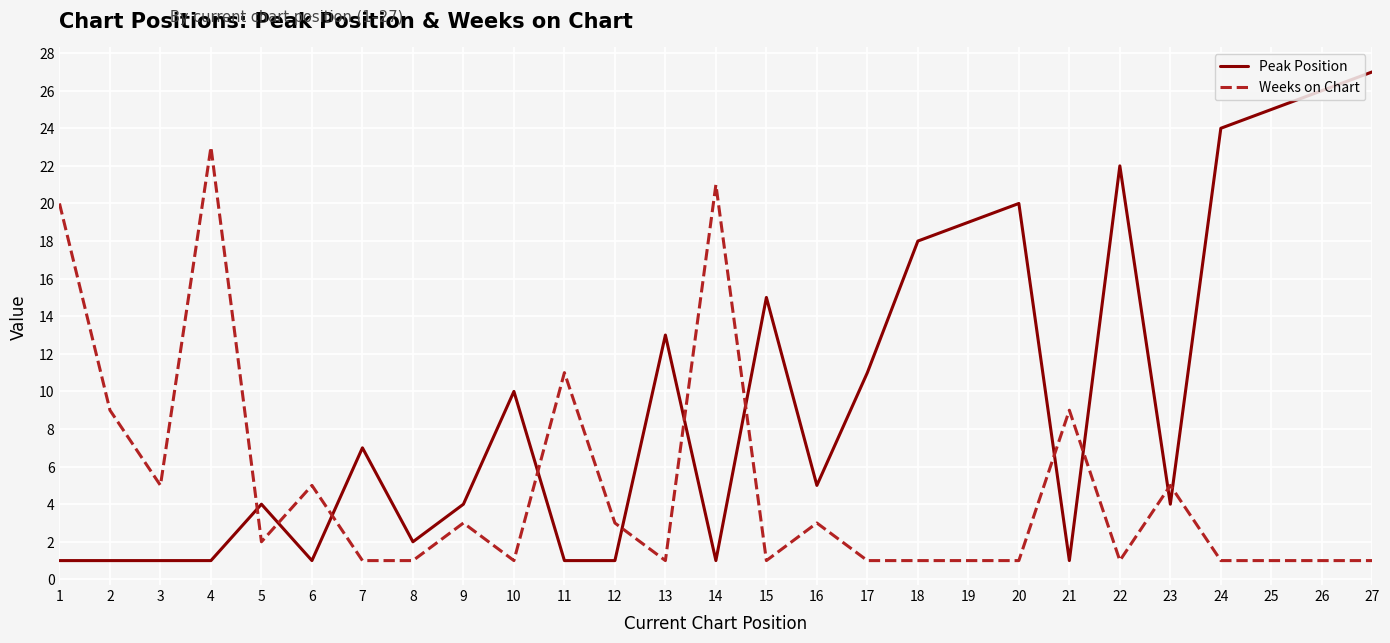

Reading right to left, extract all data points from this chart.

Peak Position: 27	26	25	24	4	22	1	20	19	18	11	5	15	1	13	1	1	10	4	2	7	1	4	1	1	1	1
Weeks on Chart: 1	1	1	1	5	1	9	1	1	1	1	3	1	21	1	3	11	1	3	1	1	5	2	23	5	9	20